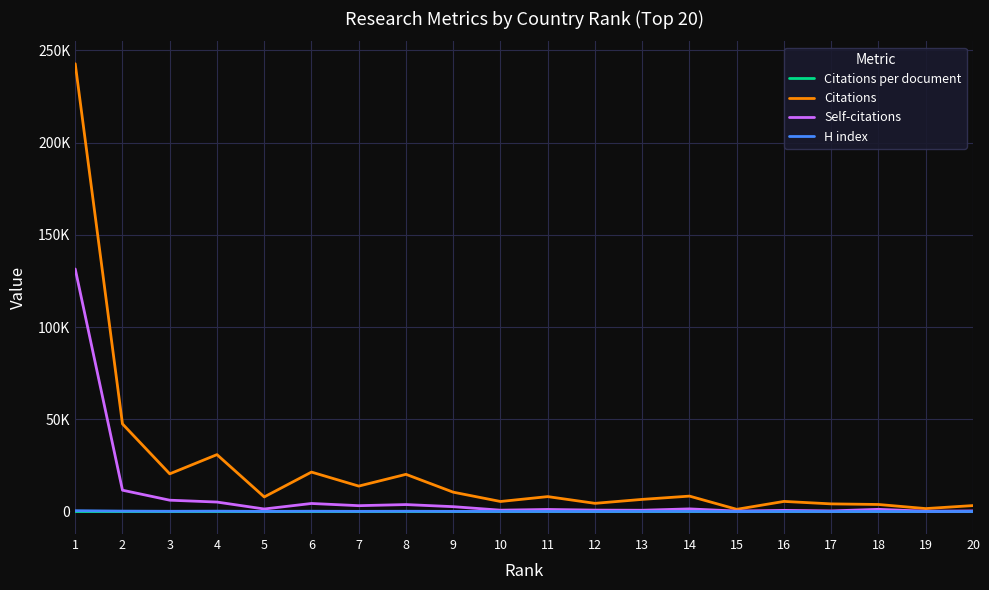

The Citations series shows 145744.5 at 1. True or false?

False